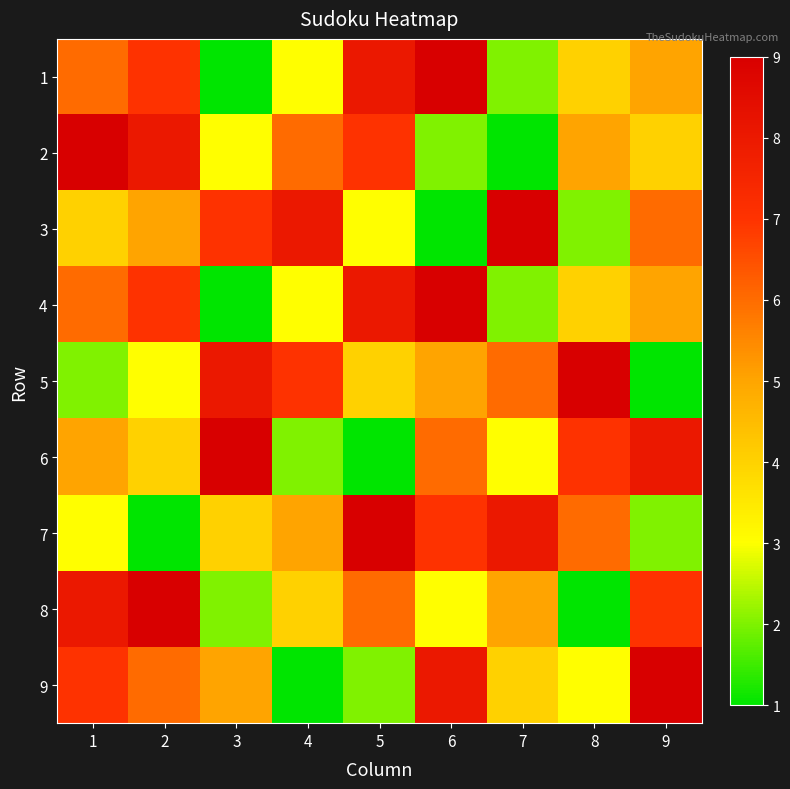

Count the number of data series in this chart.

9